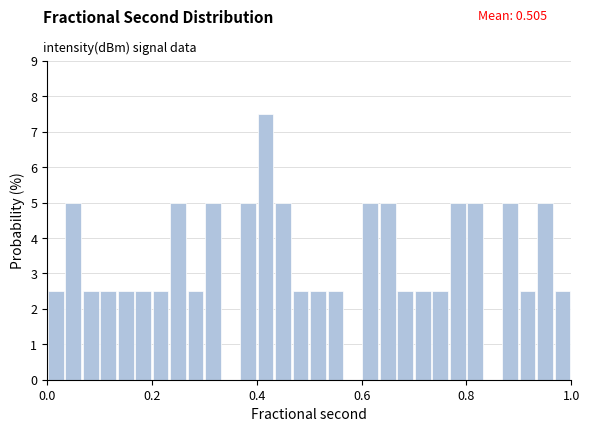

Read against the x-axis, roughly where is the centre of the tallest bar?

0.42